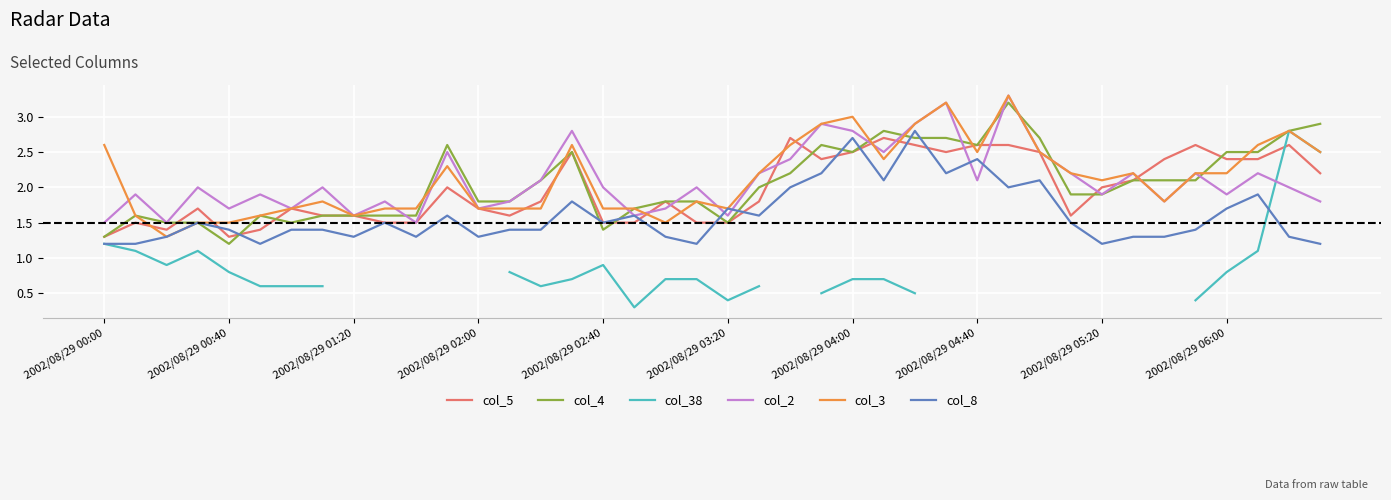

Which series has the largest total across all categories?

col_3